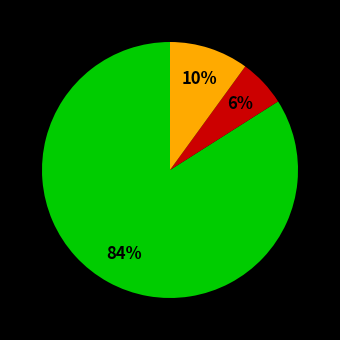

To the nearest percent, what is the difference between the largest and smallest slice percentages?

78%